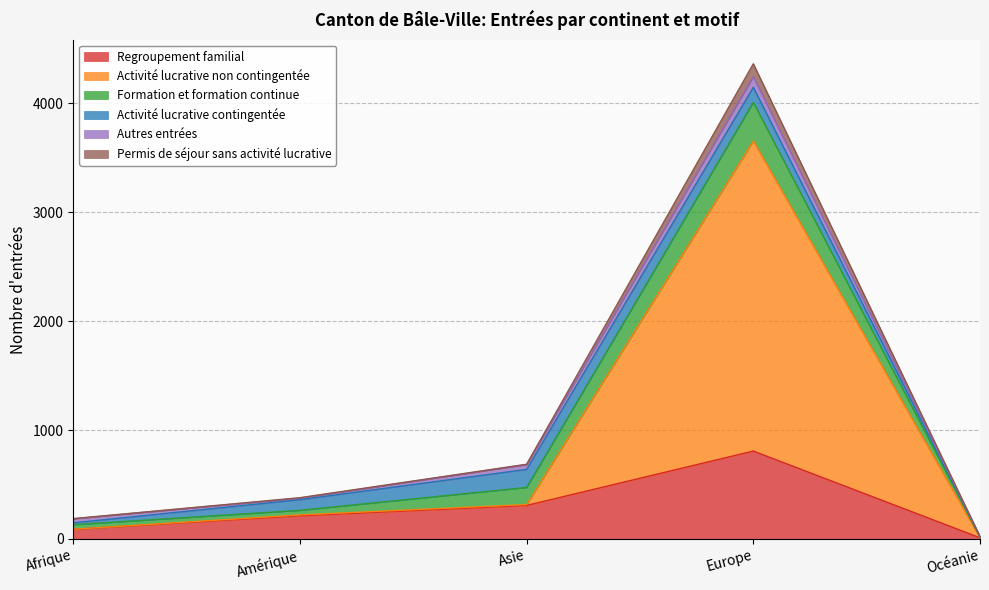

At which label is Regroupement familial closest to 409?

Asie